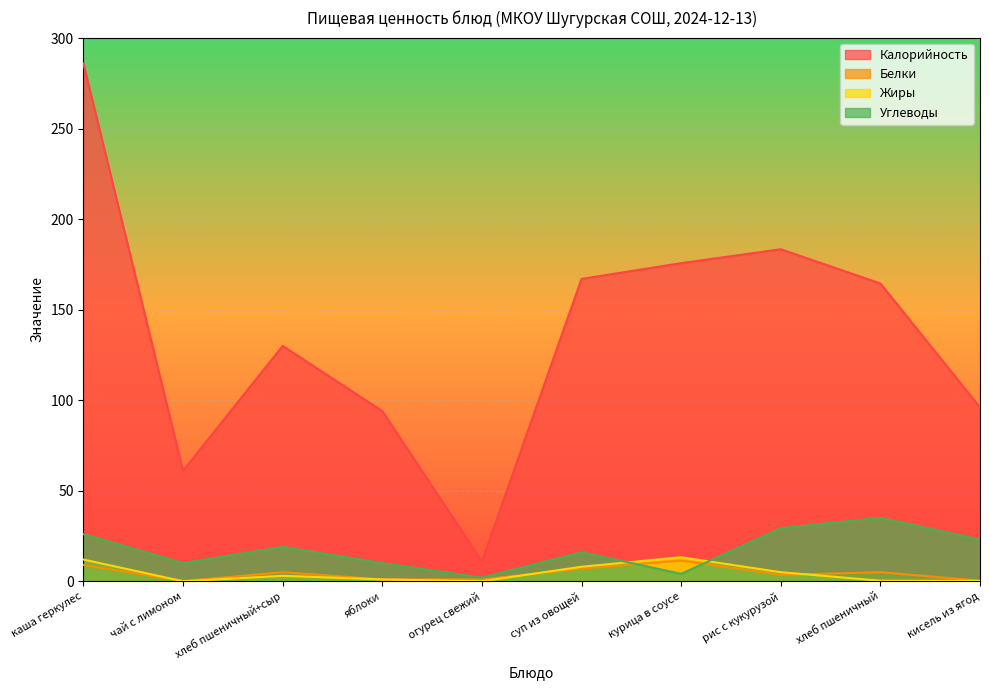

Which series has the largest total across all categories?

Калорийность